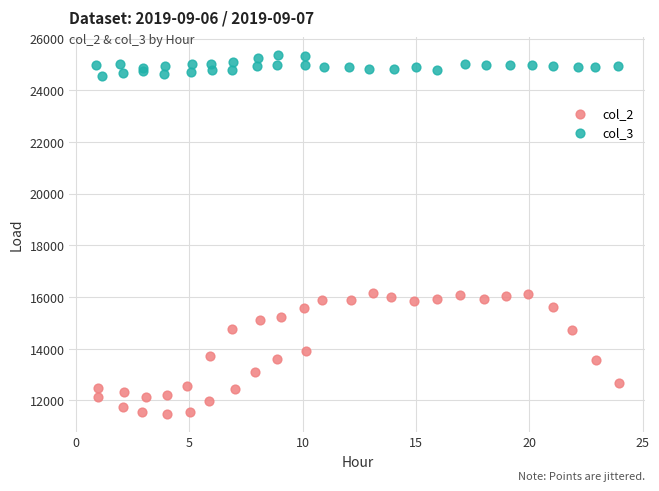

Which series reaches the minimum Y coordinate?

col_2